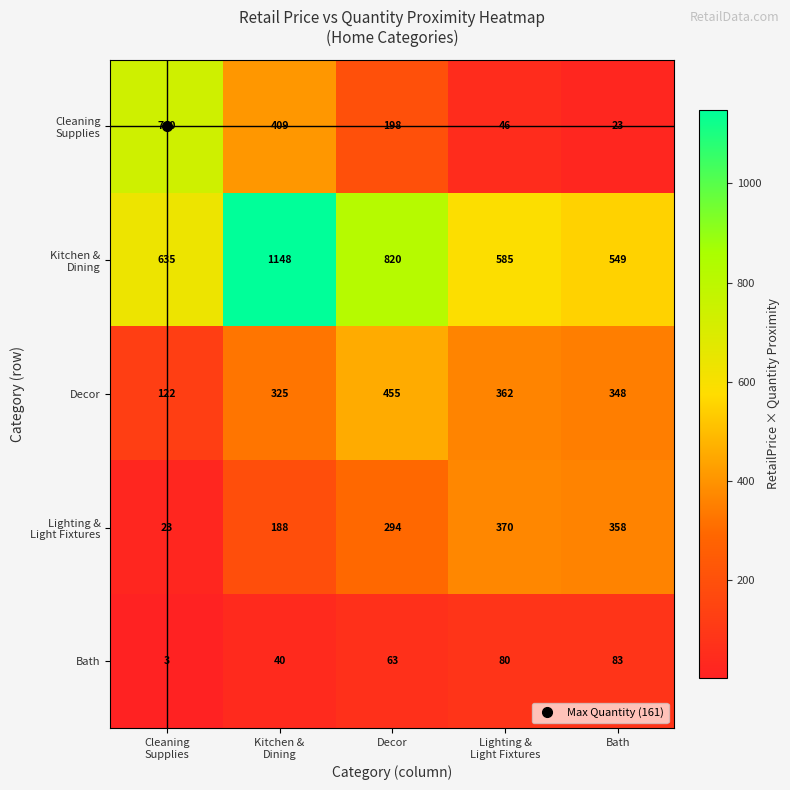

At which label does Decor reach its peak?

Decor